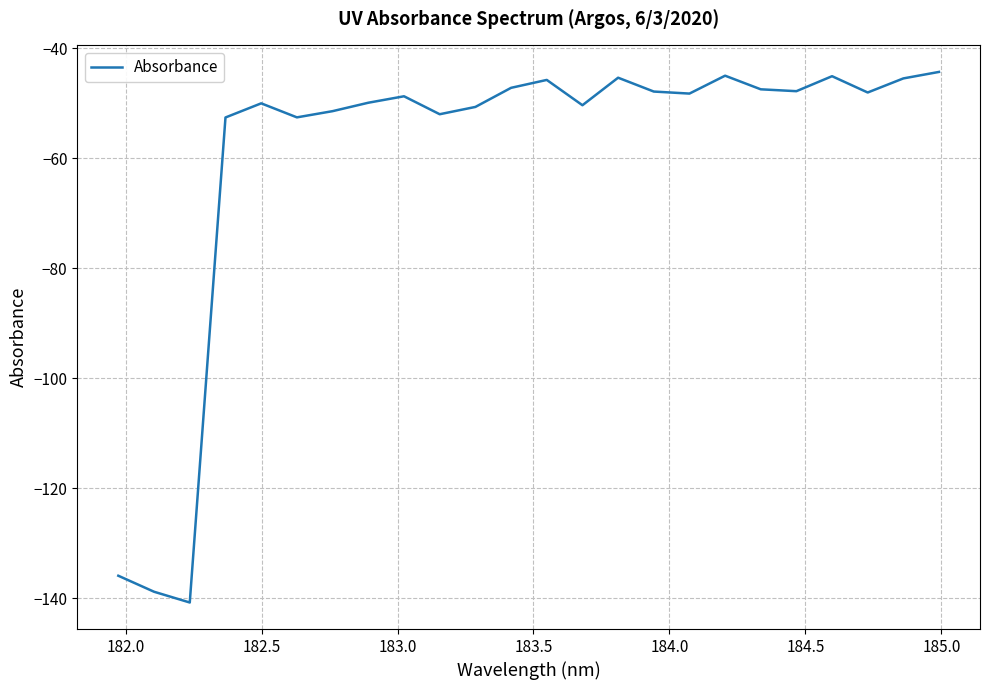

What is the difference between the maximum and minimum values?

96.4